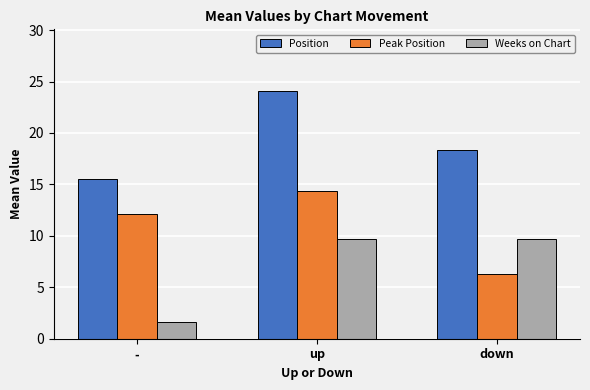

Is it true that Peak Position equals 19.5 at up?

False